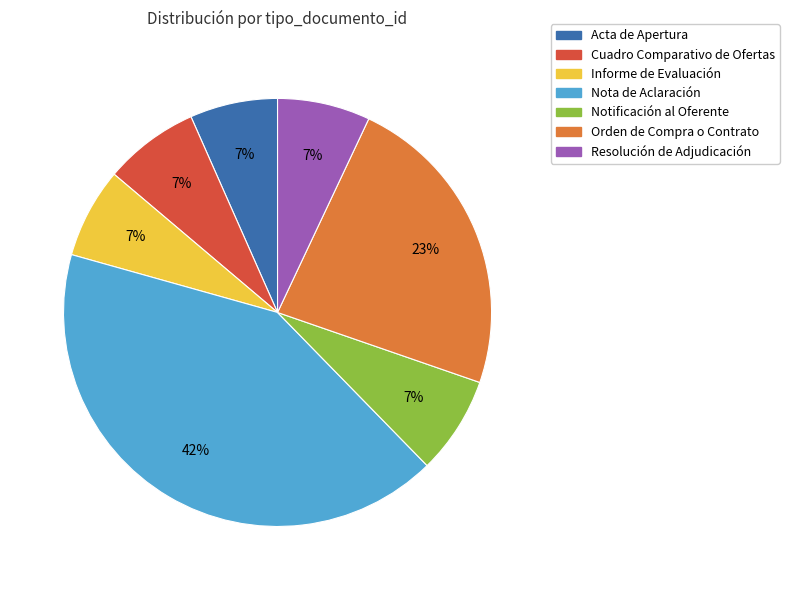

Does Acta de Apertura represent more than half of the total?

No